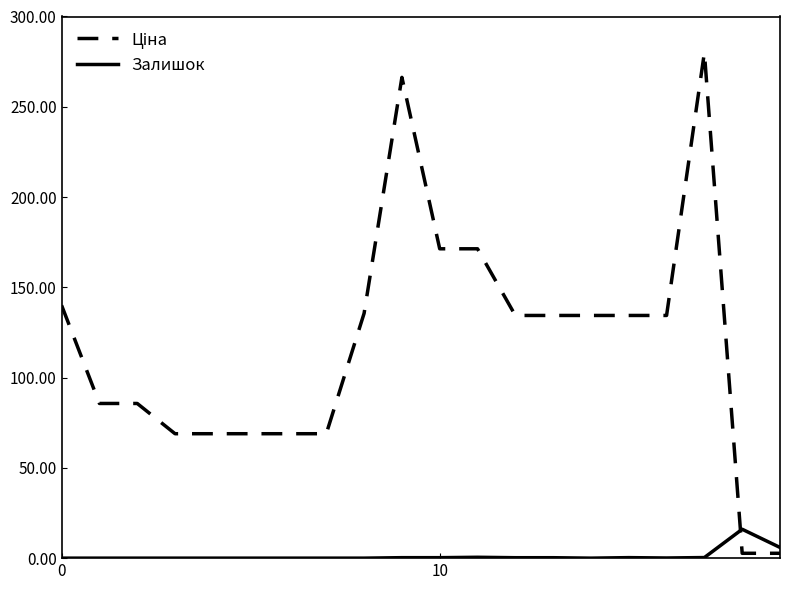

What is the average value of the Залишок series?

1.2